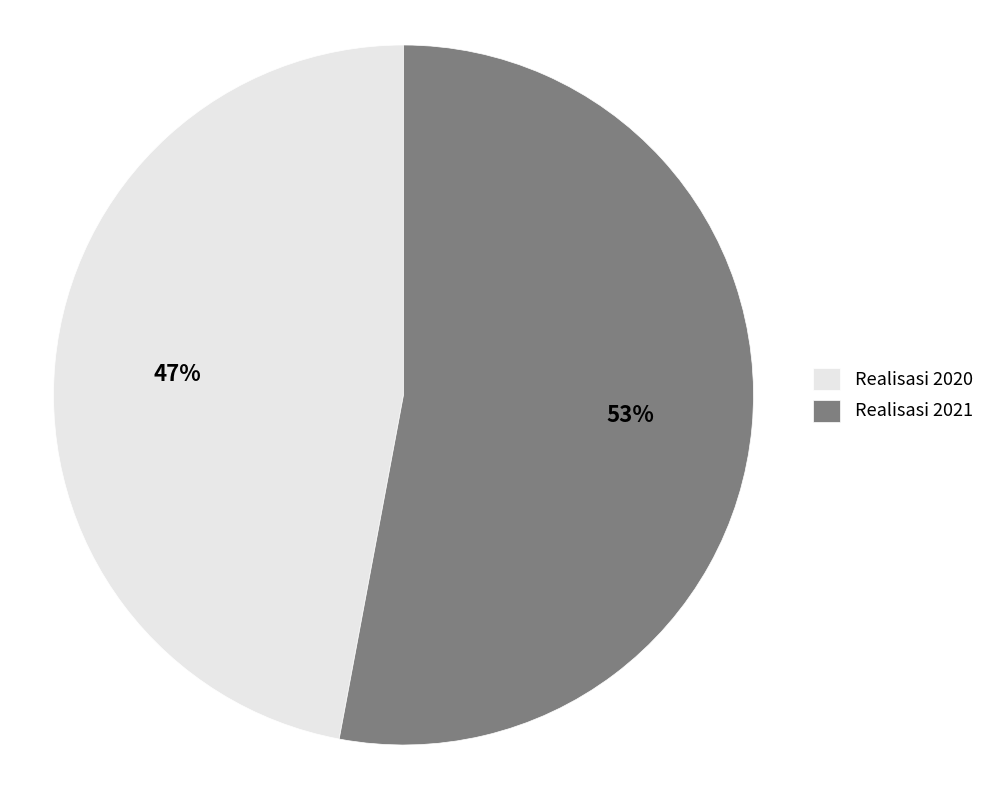

What percentage is the Realisasi 2020 slice, to the nearest percent?

47%